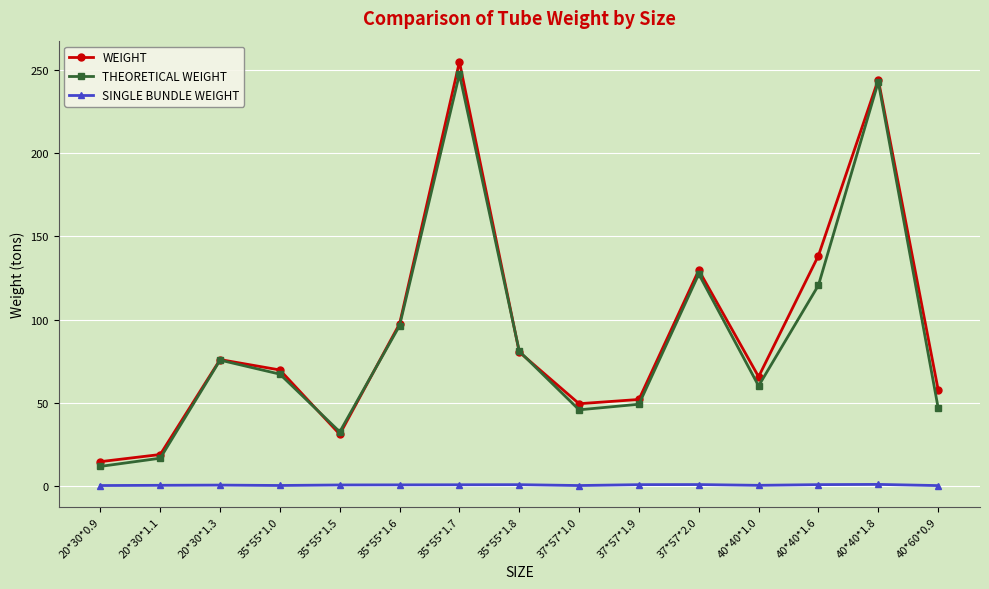

At which category does WEIGHT reach its first local peak?

20*30*1.3